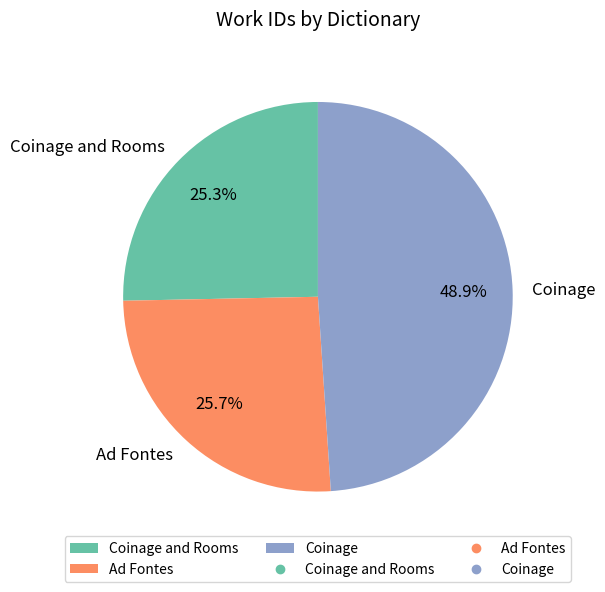

What percentage is NOT represented by Ad Fontes?

74.3%